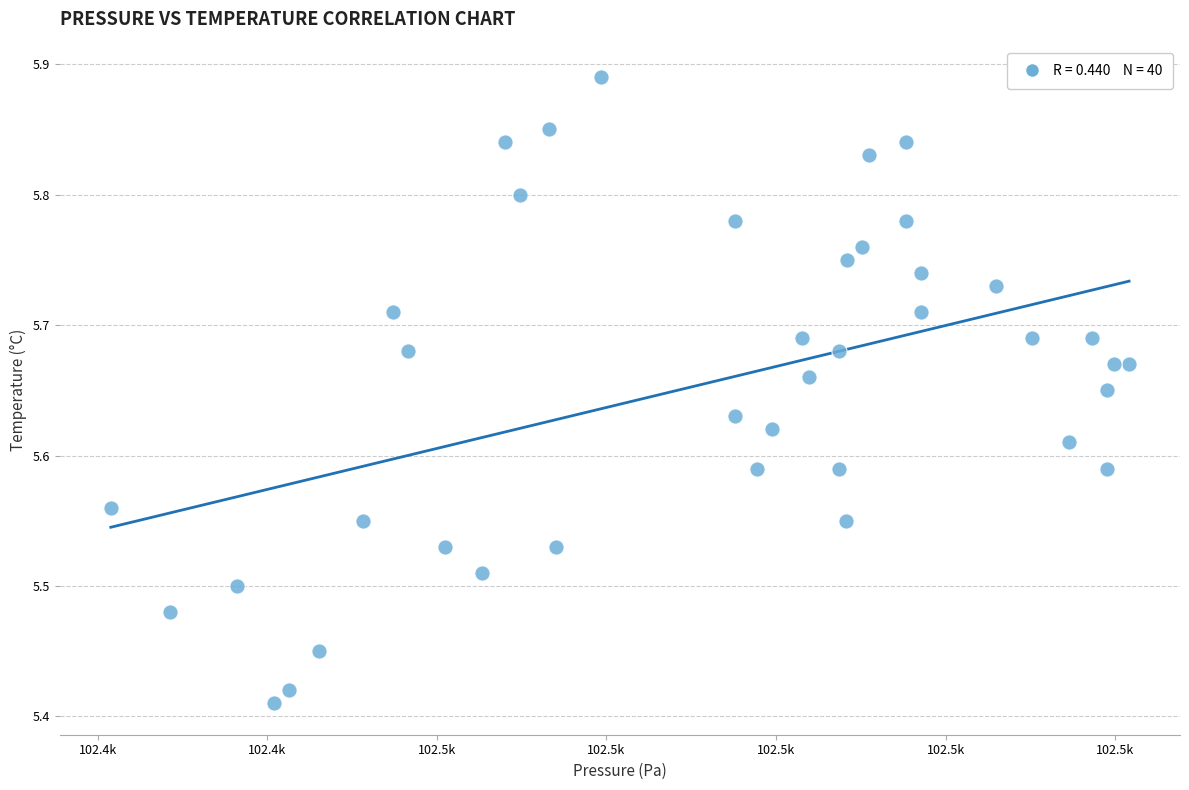

What is the range of Y values (max minus min)?

0.5